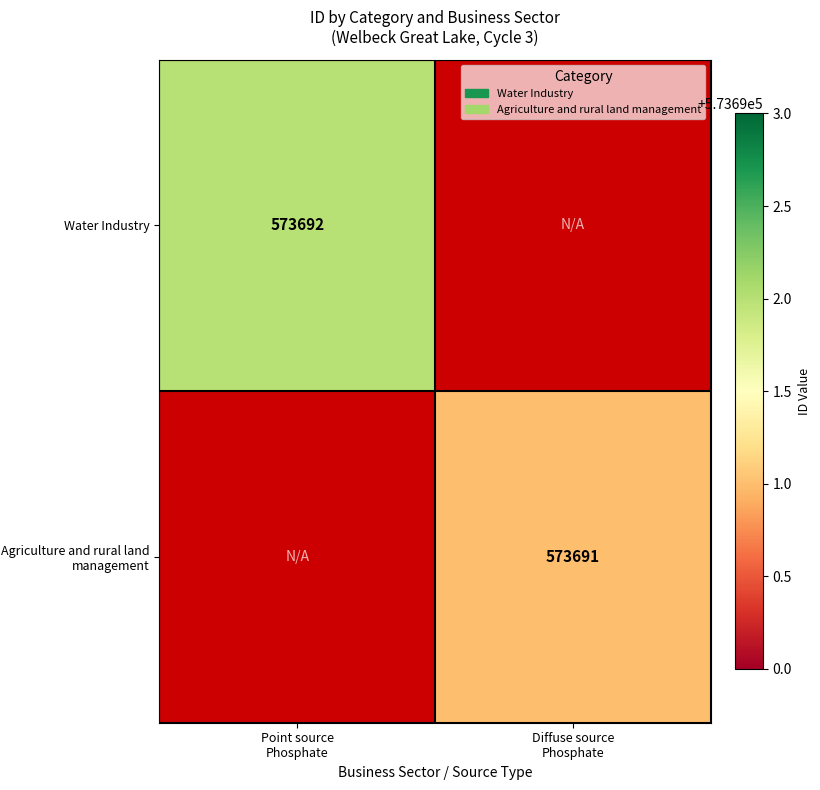

Where is Water Industry nearest to the value 573692?

Point source Phosphate